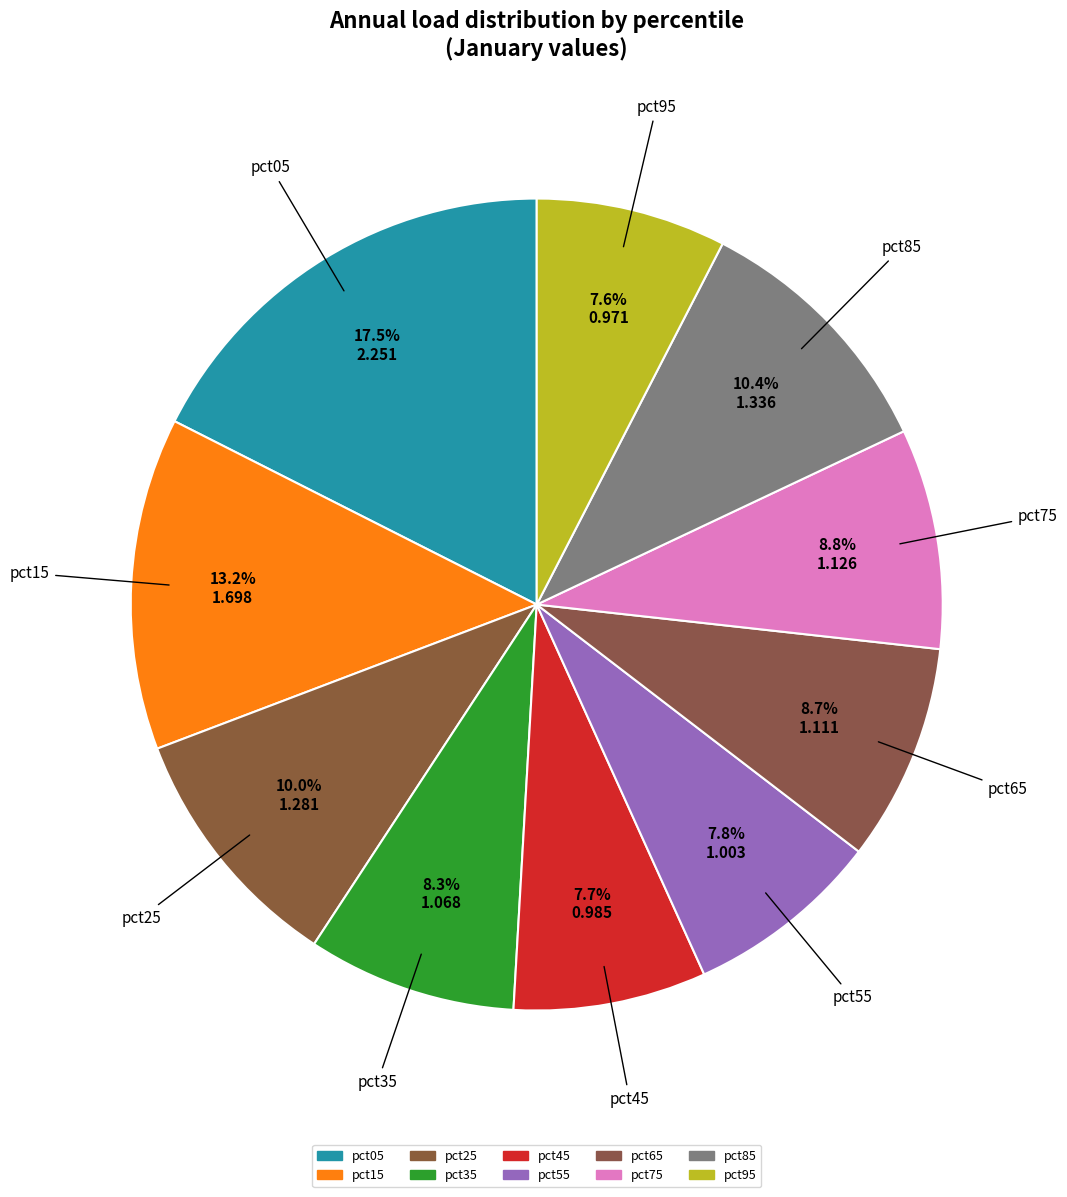

How much of the chart is everything except pct05?

82.5%